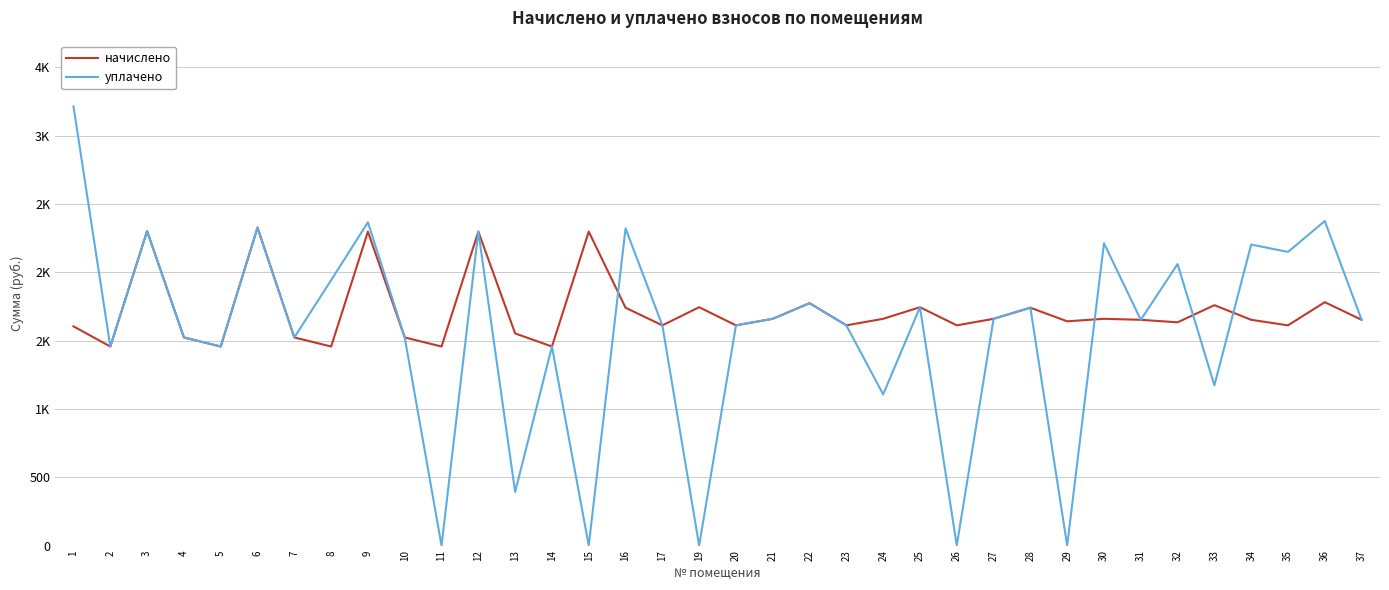

At which label does начислено reach its peak?

6